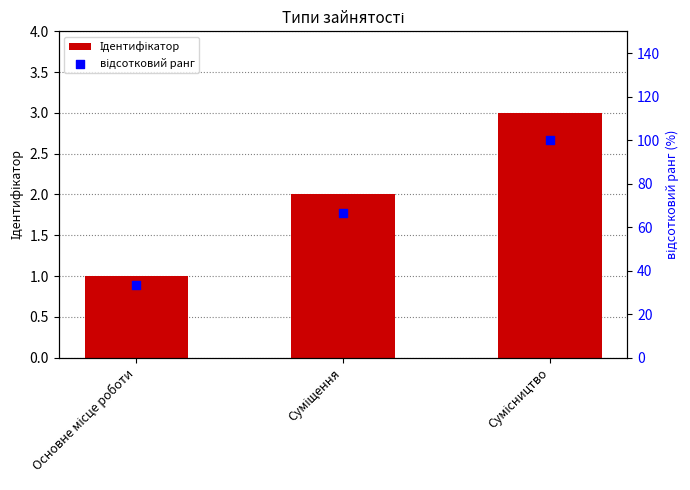

What is the total value across all series at Суміщення?

68.7